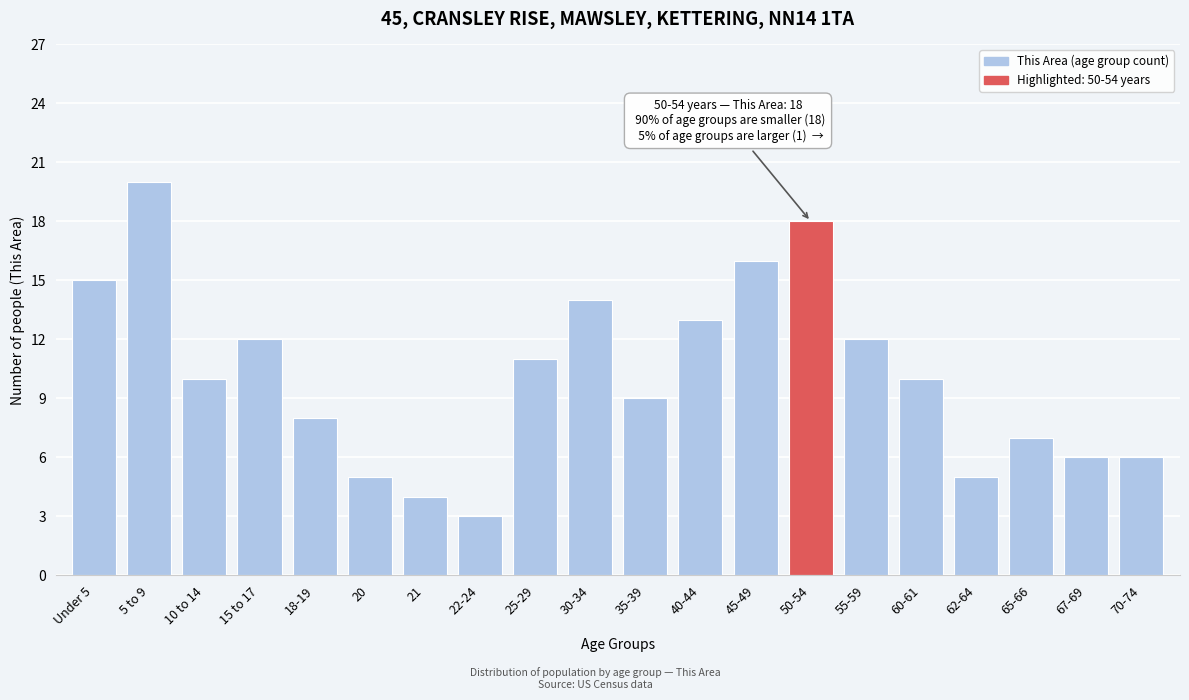

Reading right to left, extract all data points from this chart.

6	6	7	5	10	12	18	16	13	9	14	11	3	4	5	8	12	10	20	15